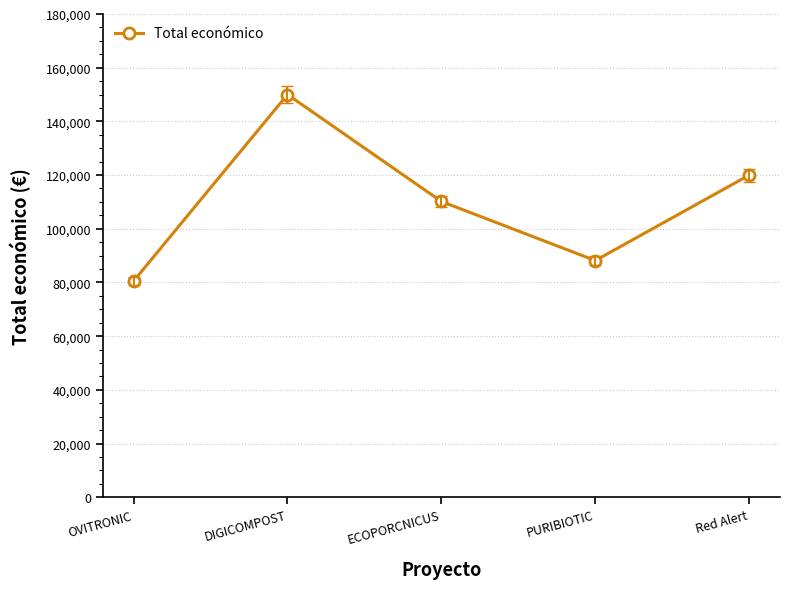

What is the value of the 1st point from the left?

80498